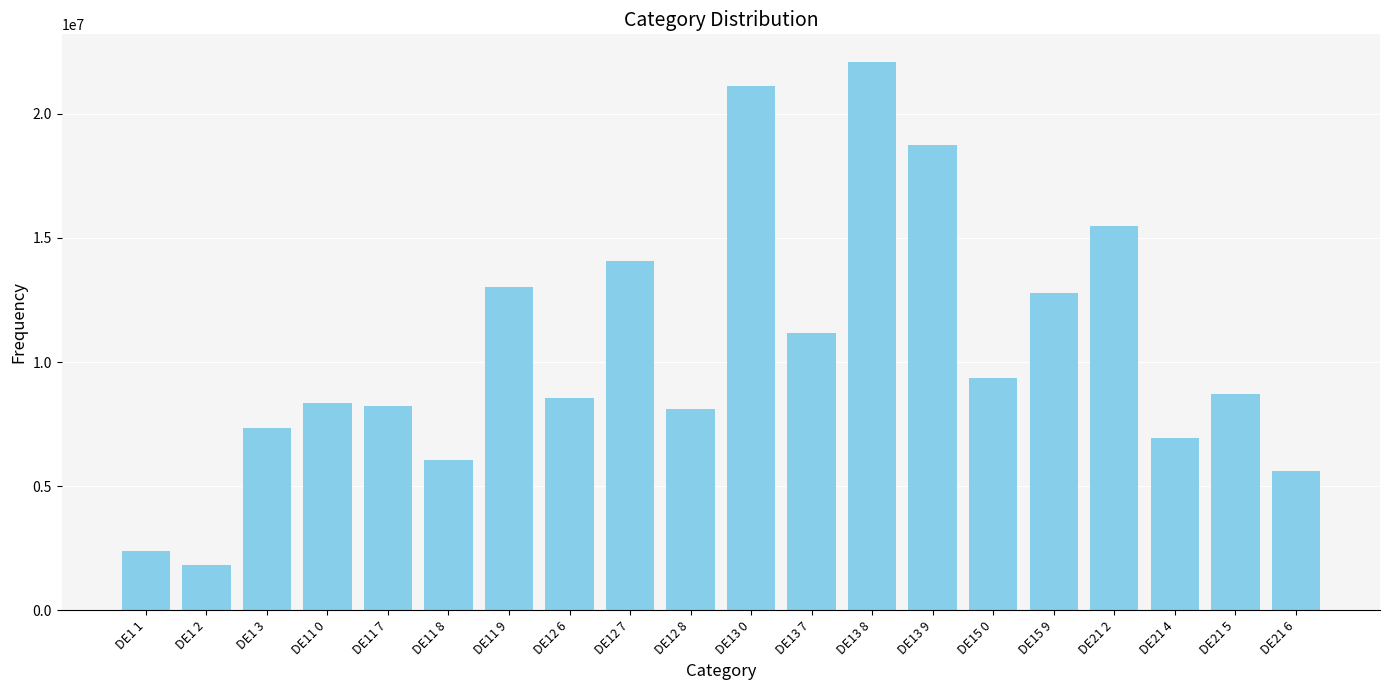

What is the change in value from DE13 7 to DE21 5?

-2438788.3